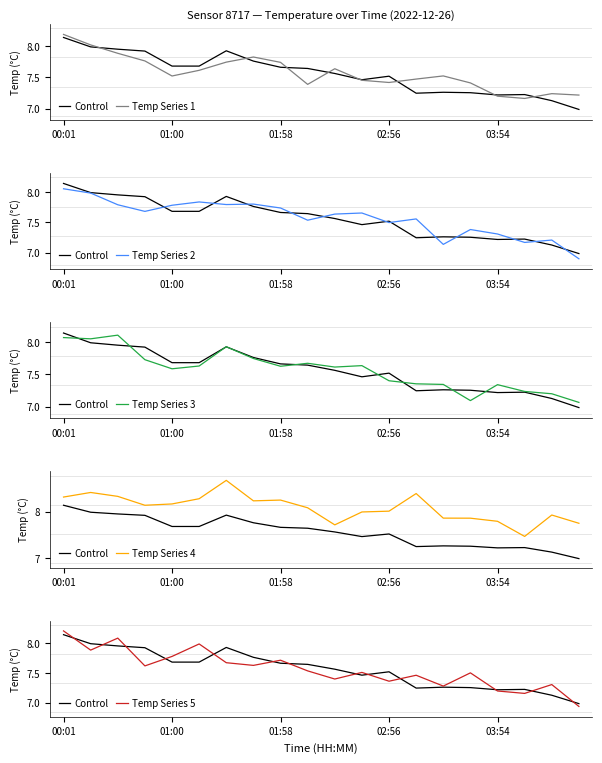

How many data points does each series have?

20